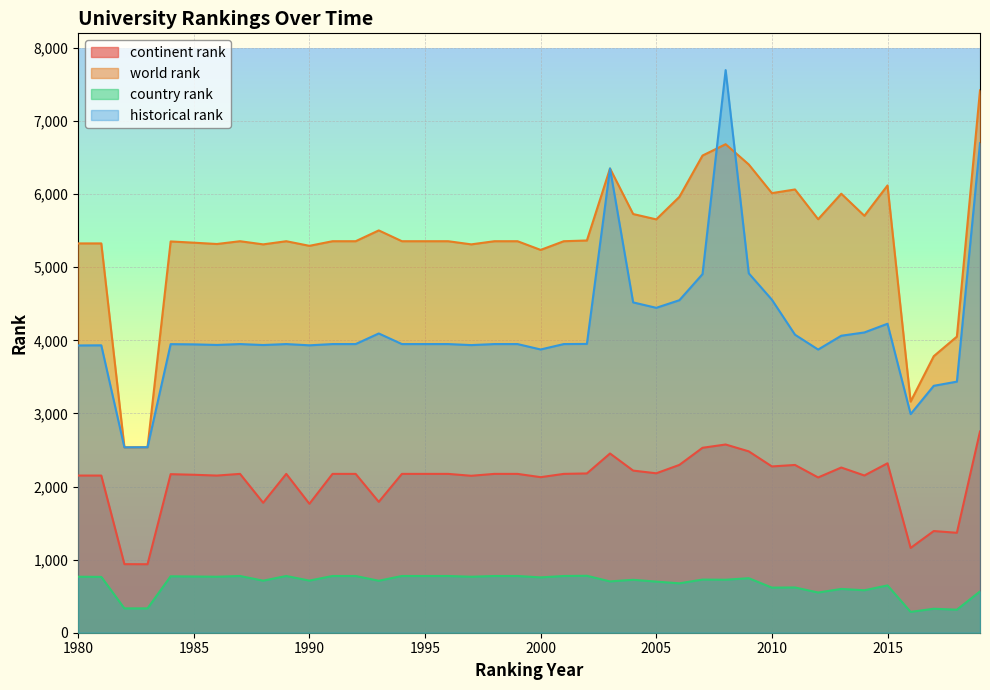

What are all the series names shown in the legend?

continent rank, world rank, country rank, historical rank